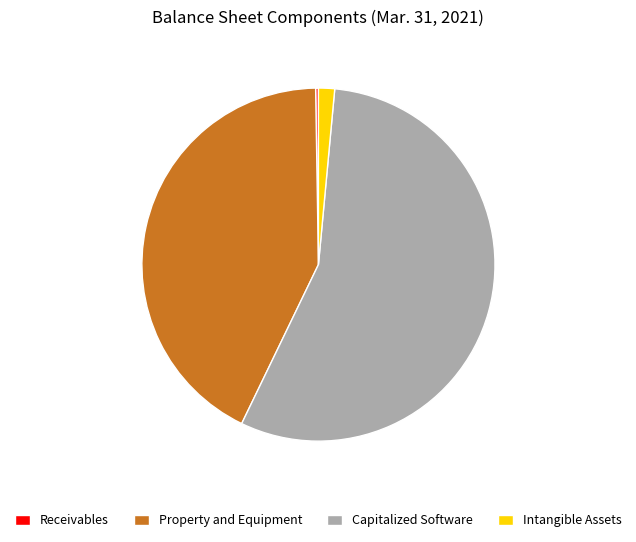

Which has a higher value, Capitalized Software or Property and Equipment?

Capitalized Software